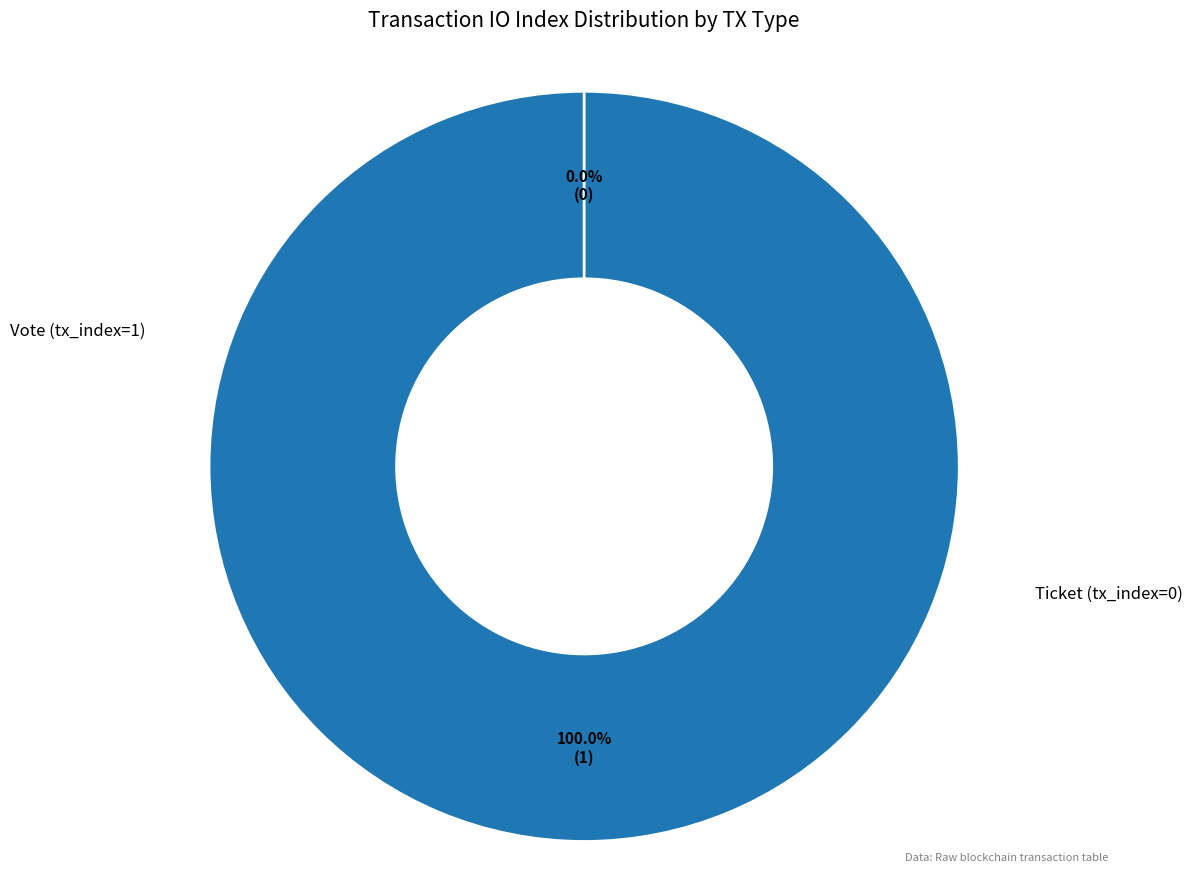

Is there a majority slice in this chart?

Yes